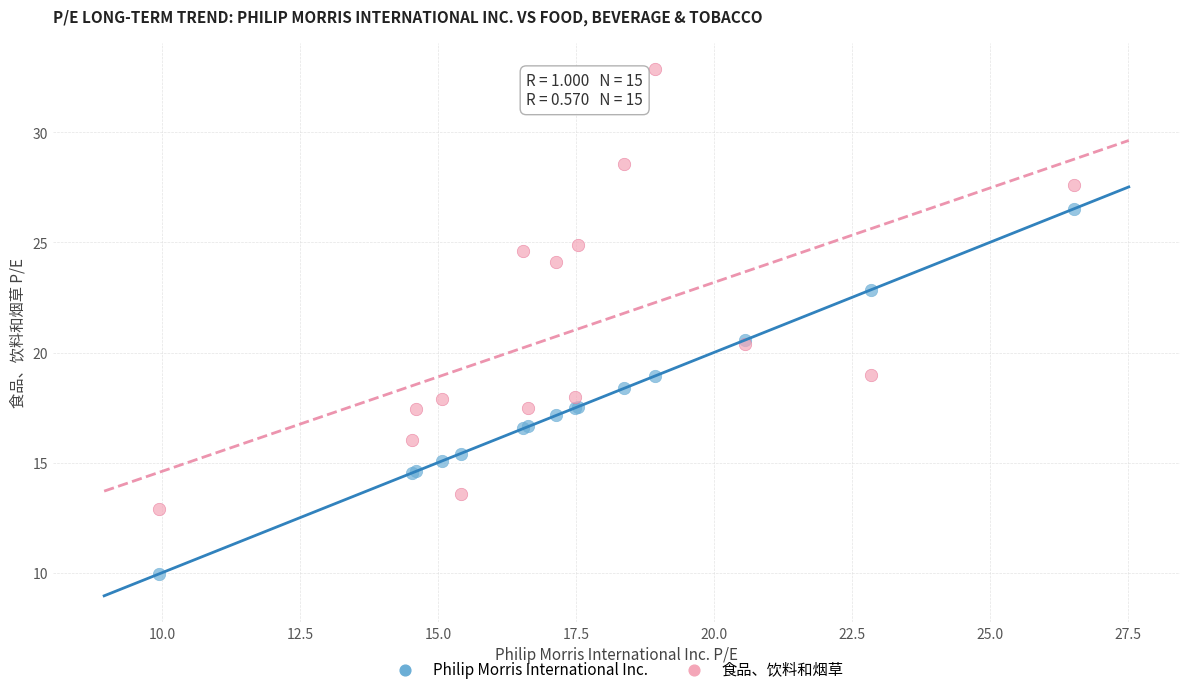

In the 食品、饮料和烟草 series, what Y value is closest to 22?

20.4